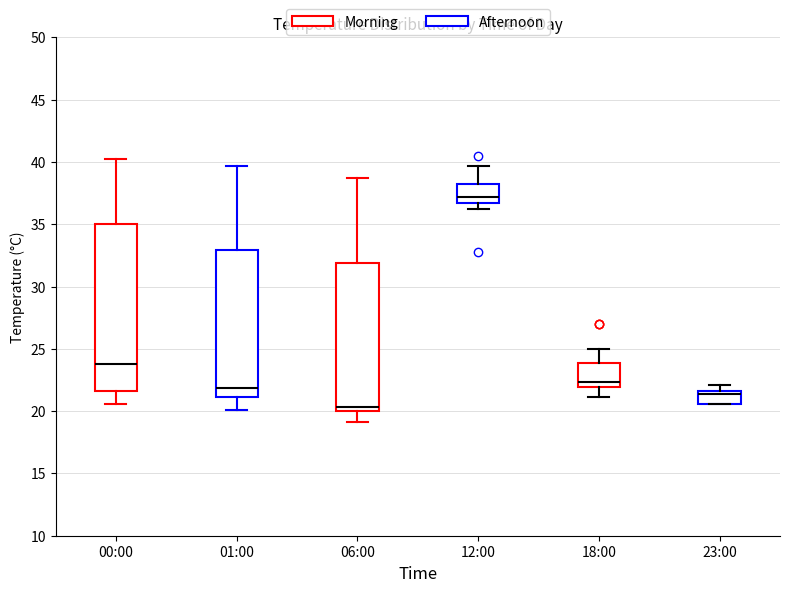

Reading left to right, transcribe this box plot: for each box, give where its median line is, the range the box spans, and where its two whiskers end, as read against the y-axis. The values are not printed on the chart, so give them approximately, as read against the axis.

00:00: median 24.0, box 21.5 to 35.0, whiskers 20.5 to 40.0
01:00: median 22.0, box 21.0 to 33.0, whiskers 20.0 to 39.5
06:00: median 20.5, box 20.0 to 32.0, whiskers 19.0 to 38.5
12:00: median 37.0, box 36.5 to 38.0, whiskers 36.0 to 39.5
18:00: median 22.5, box 22.0 to 24.0, whiskers 21.0 to 25.0
23:00: median 21.5 (just below the box's upper edge), box 20.5 to 21.5, whiskers 20.5 to 22.0